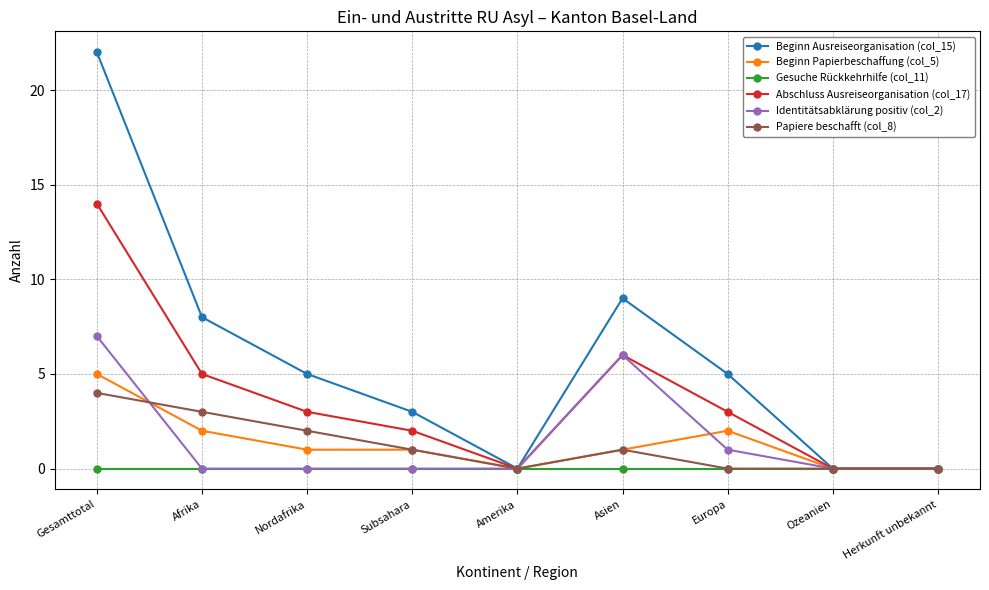

At which category does the chart reach its peak across all series?

Gesamttotal